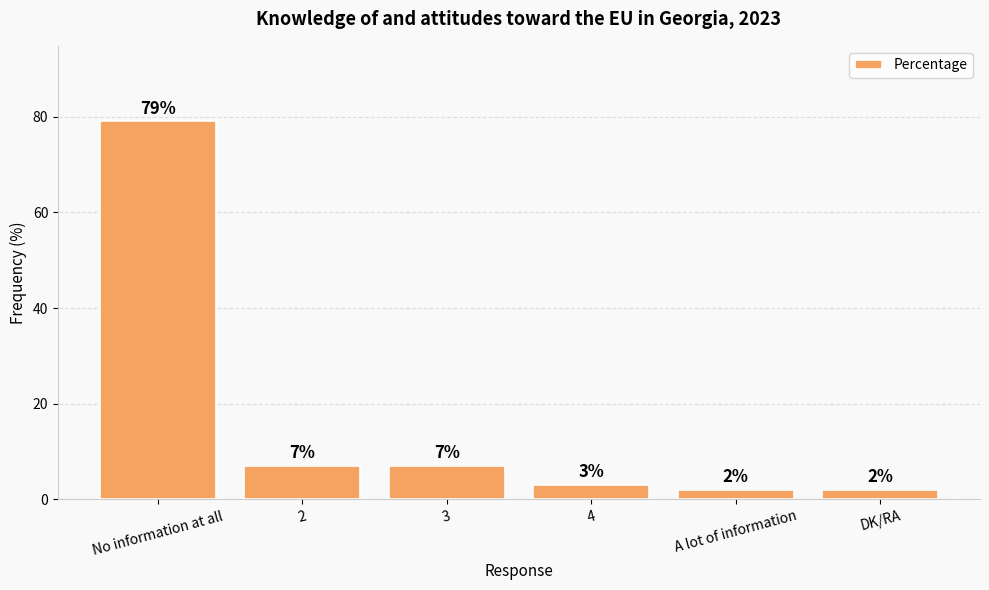

What is the average value?

17